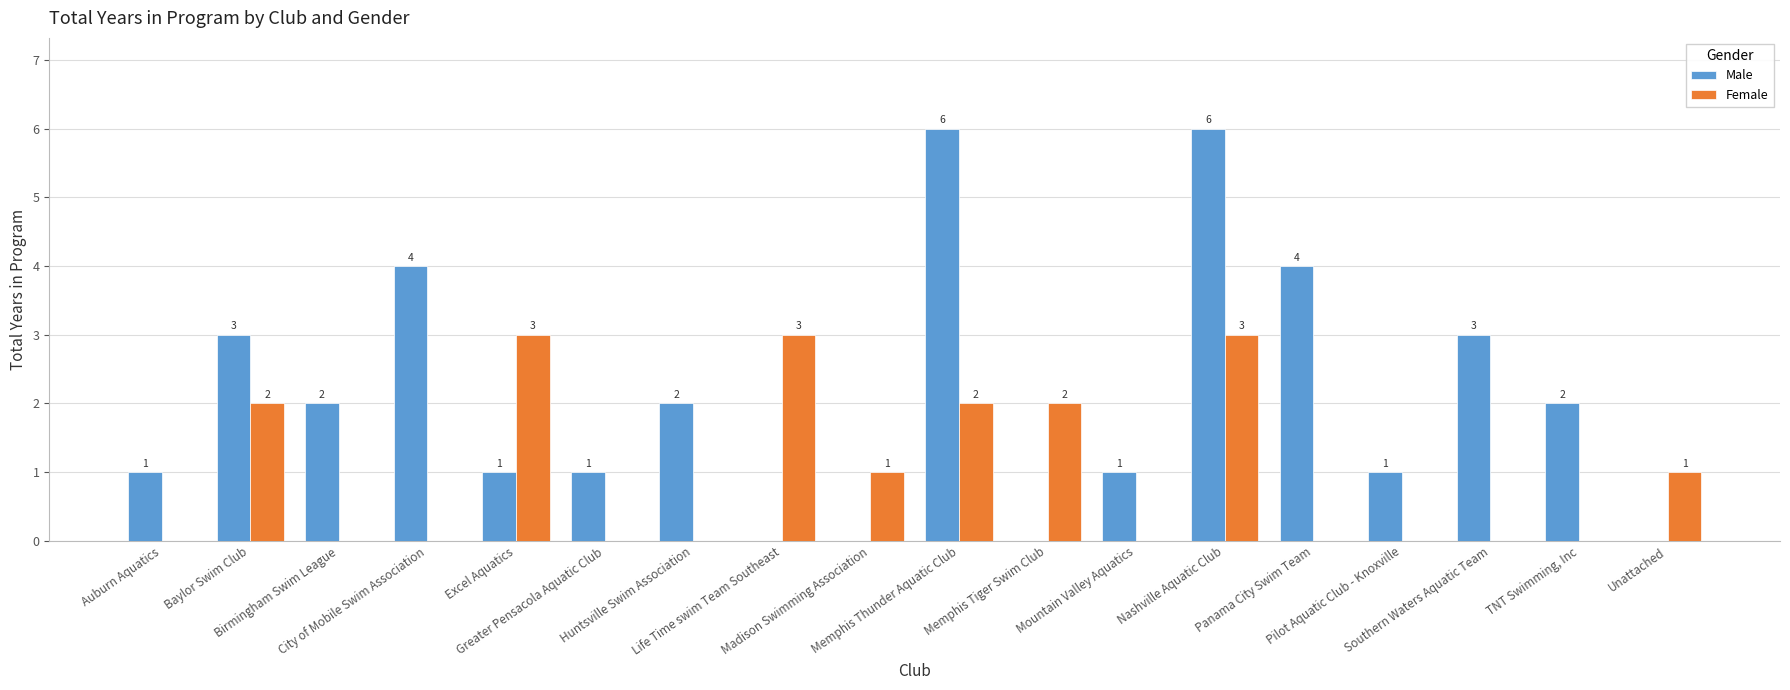

What is the maximum value for Male?

6